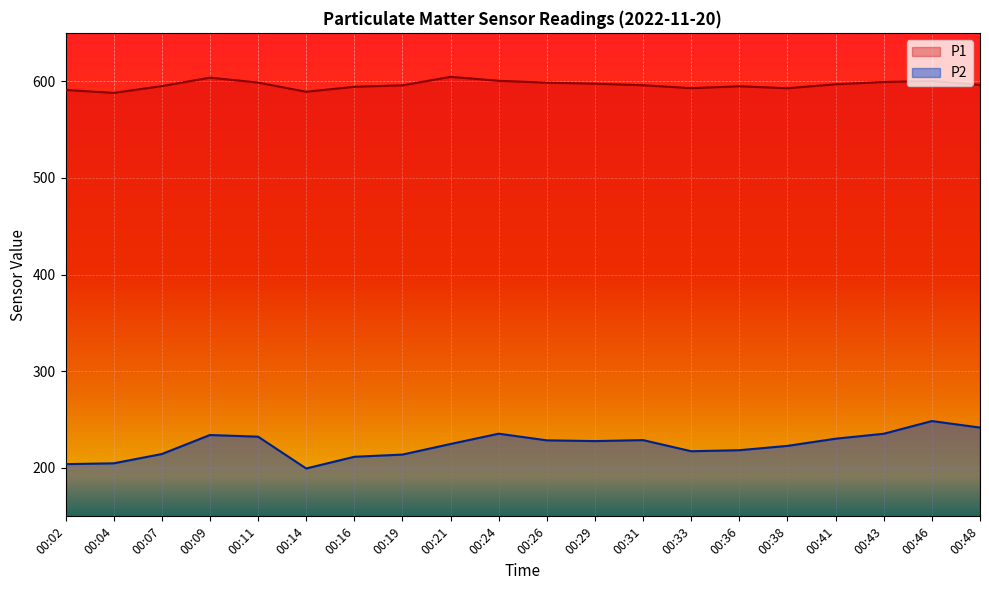

True or false: P2 and P1 cross at least once.

False